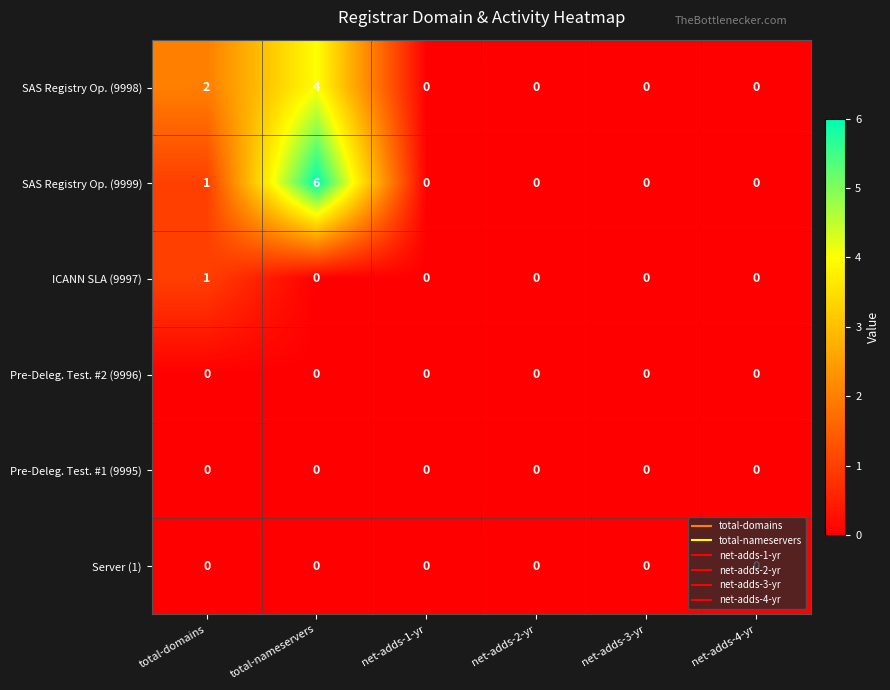

What is the maximum value for SAS Registry Op. (9998)?

4